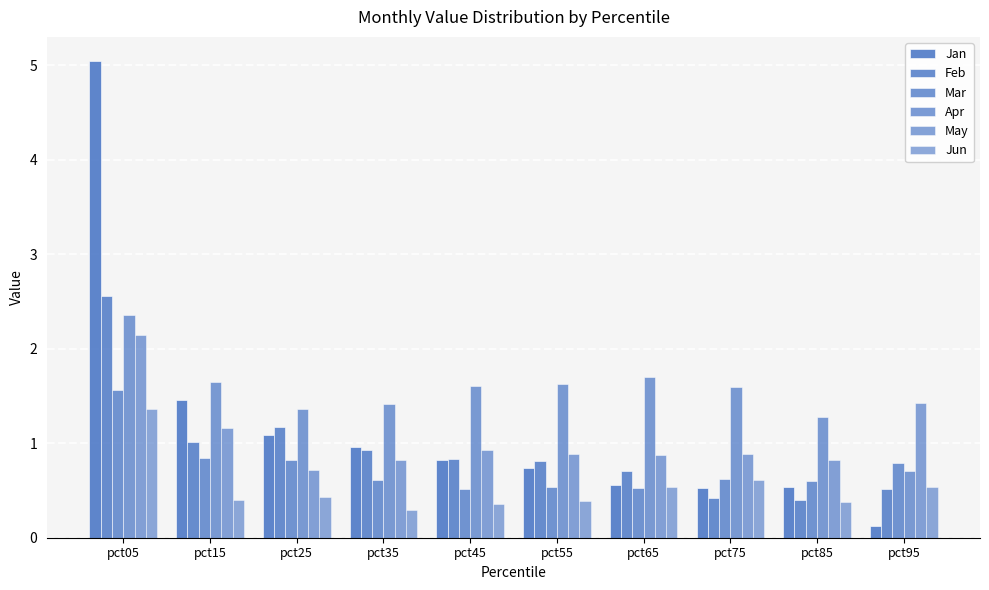

How many groups of bars are there?

10